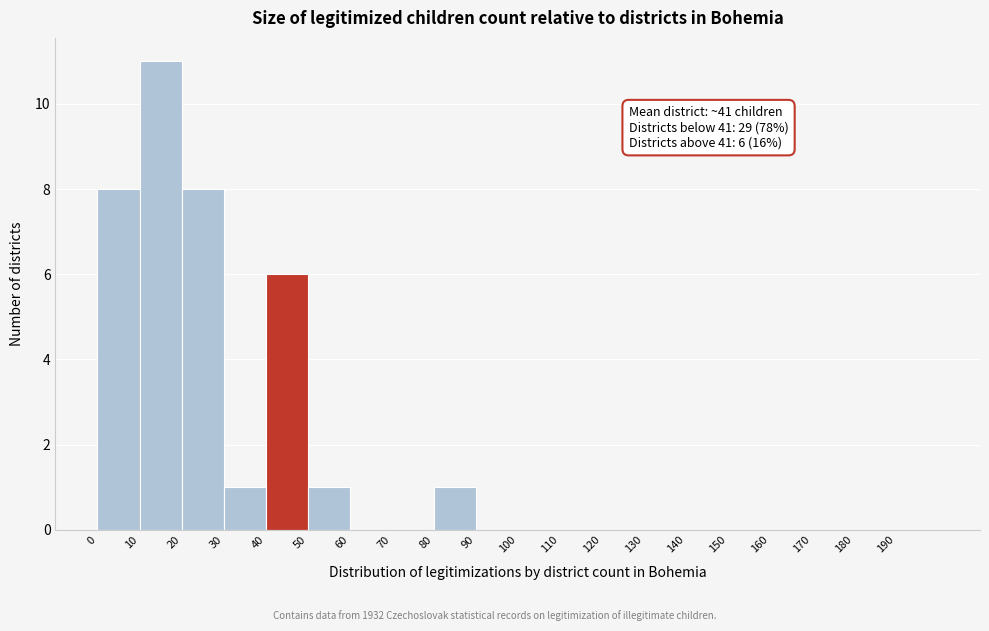

Over which range of the x-axis is the bar tallest?

10 to 20